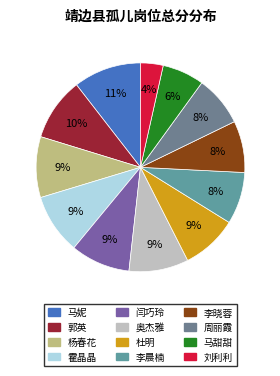

What is the total percentage of 刘利利 and 马甜甜?

10.0%